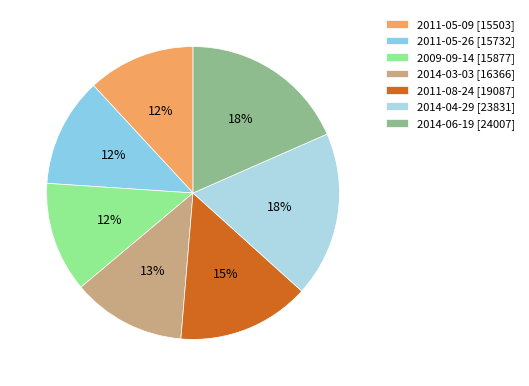

What percentage is the 2014-06-19 slice, to the nearest percent?

18%